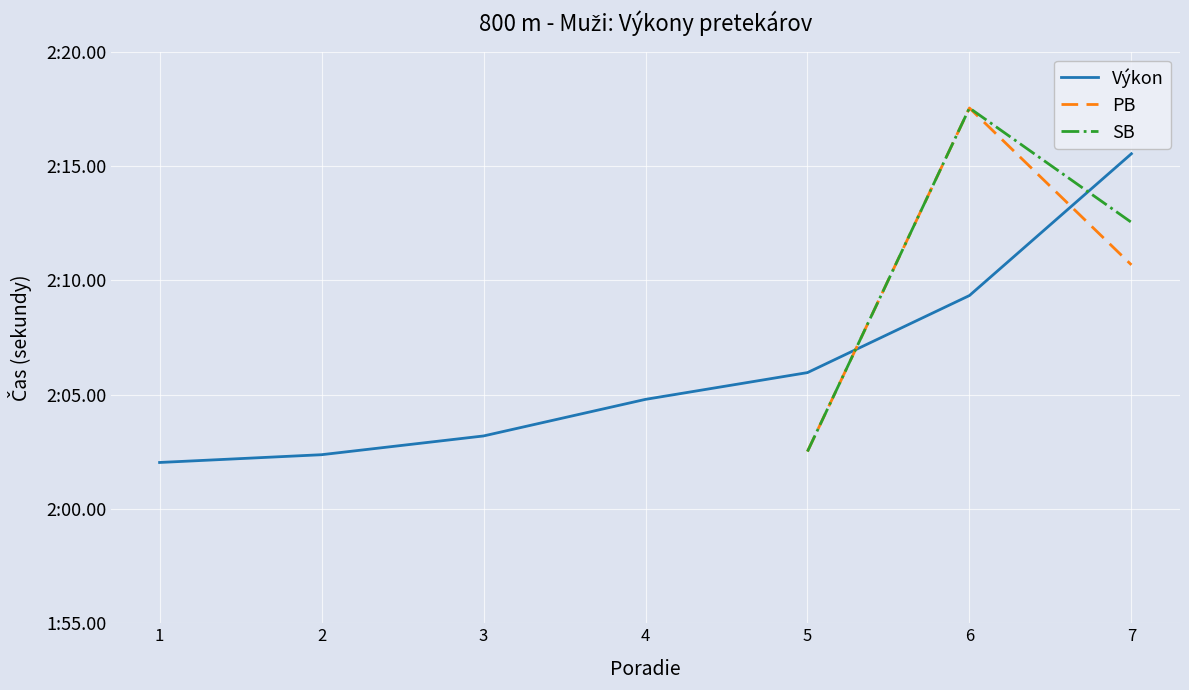

Which series has the largest total across all categories?

Výkon